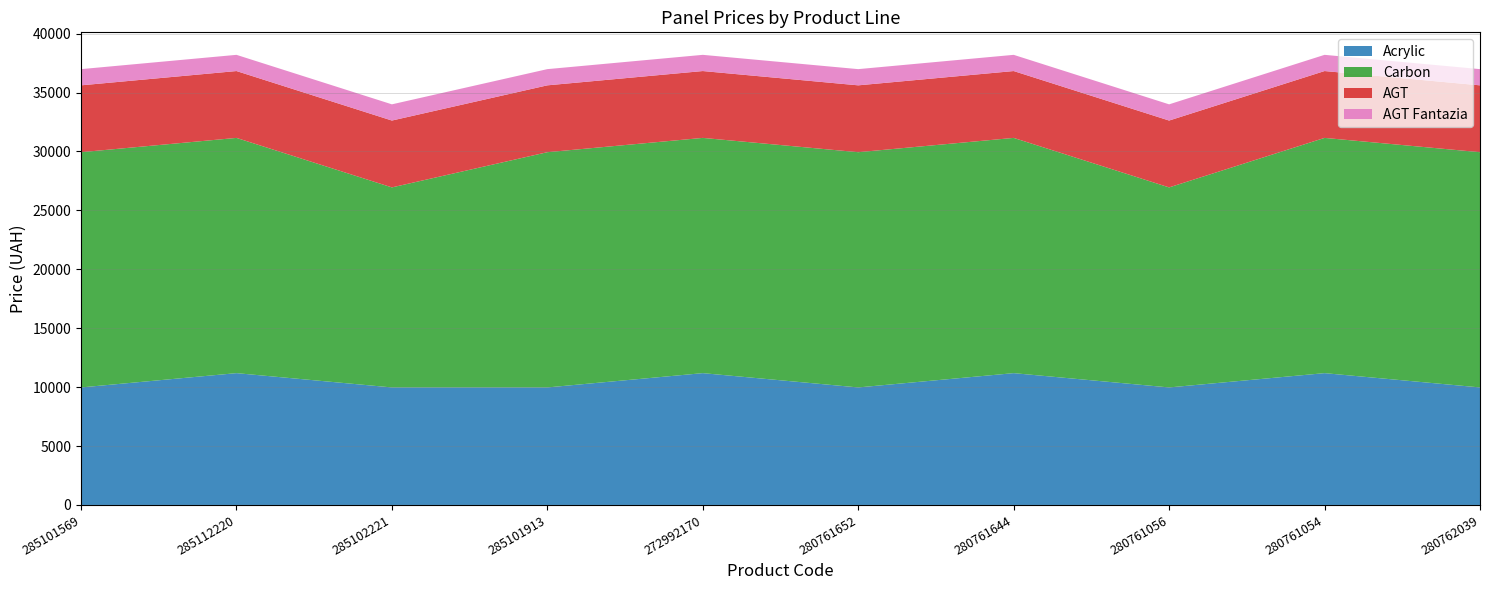

Reading left to right, list all the values displayed in this chart.

Acrylic: 285101569=9975.0	285112220=11188.2	285102221=9975.0	285101913=9975.0	272992170=11188.2	280761652=9975.0	280761644=11188.2	280761056=9975.0	280761054=11188.2	280762039=9975.0
Carbon: 285101569=19964.2	285112220=19964.2	285102221=16976.3	285101913=19964.2	272992170=19964.2	280761652=19964.2	280761644=19964.2	280761056=16976.3	280761054=19964.2	280762039=19964.2
AGT: 285101569=5673.8	285112220=5673.8	285102221=5673.8	285101913=5673.8	272992170=5673.8	280761652=5673.8	280761644=5673.8	280761056=5673.8	280761054=5673.8	280762039=5673.8
AGT Fantazia: 285101569=1375.4	285112220=1375.4	285102221=1375.4	285101913=1375.4	272992170=1375.4	280761652=1375.4	280761644=1375.4	280761056=1375.4	280761054=1375.4	280762039=1375.4